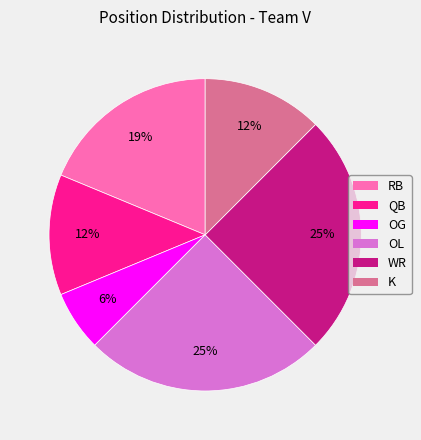

To the nearest percent, what portion does RB represent?

19%